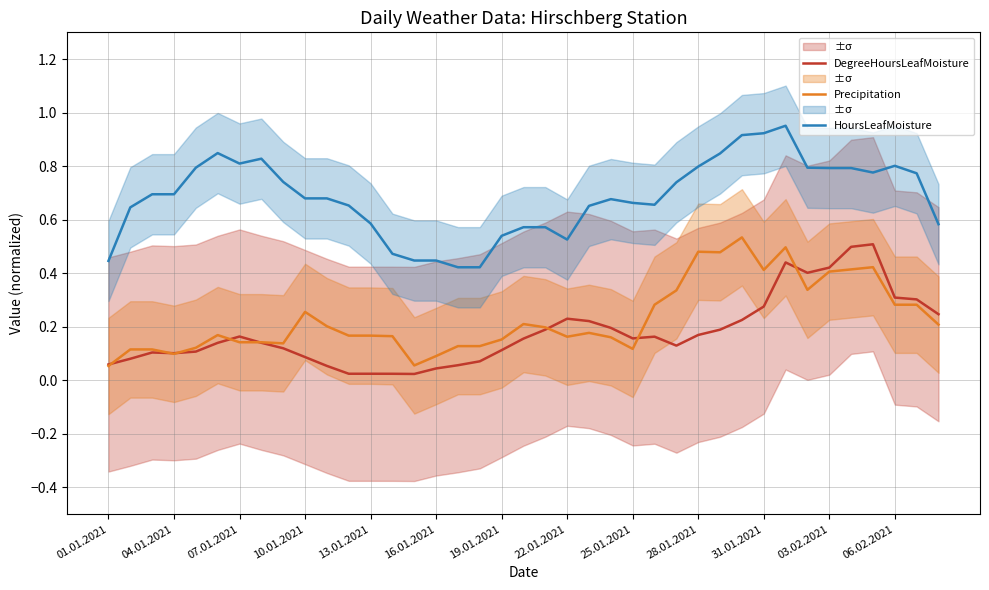

Is the value of HoursLeafMoisture at 28 greater than the value of DegreeHoursLeafMoisture at 17?

Yes